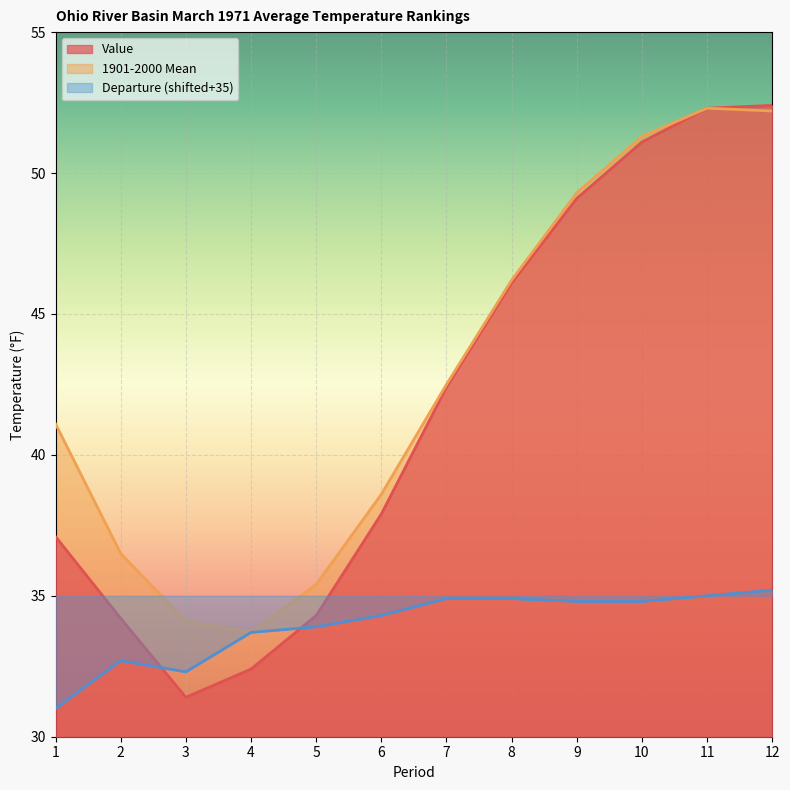

Reading left to right, list all the values displayed in this chart.

Value: 1=37.1	2=34.2	3=31.4	4=32.4	5=34.3	6=37.9	7=42.4	8=46.1	9=49.1	10=51.1	11=52.3	12=52.4
1901-2000 Mean: 1=41.1	2=36.5	3=34.1	4=33.7	5=35.4	6=38.6	7=42.5	8=46.2	9=49.3	10=51.3	11=52.3	12=52.2
Departure: 1=31.0	2=32.7	3=32.3	4=33.7	5=33.9	6=34.3	7=34.9	8=34.9	9=34.8	10=34.8	11=35.0	12=35.2